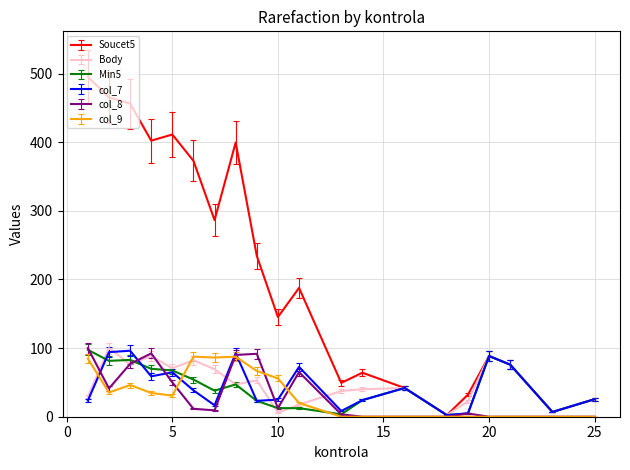

What is the highest value of the Body series?

100.0